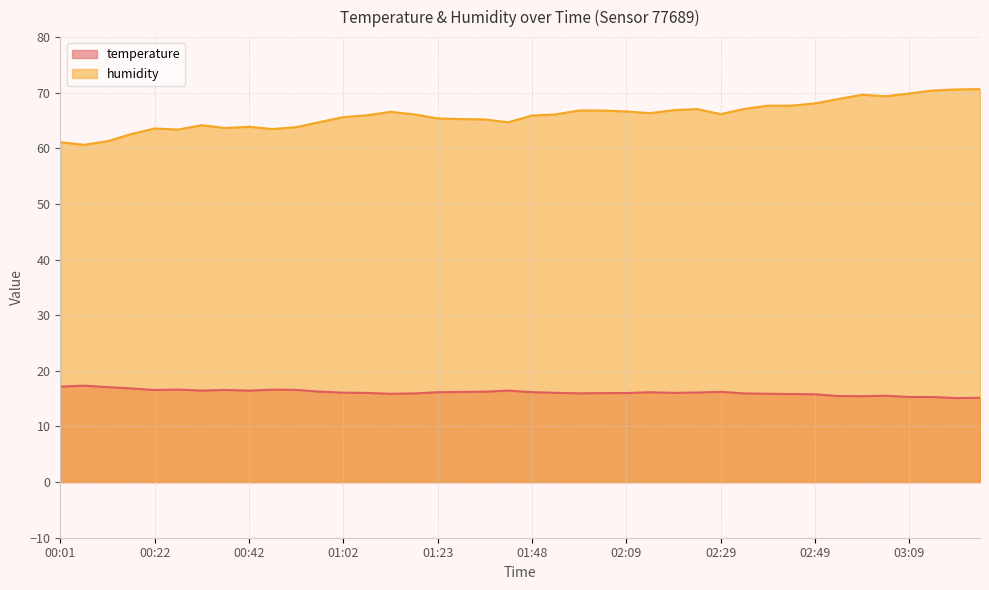

What is the difference between the highest and lowest values at 02:59?

54.2